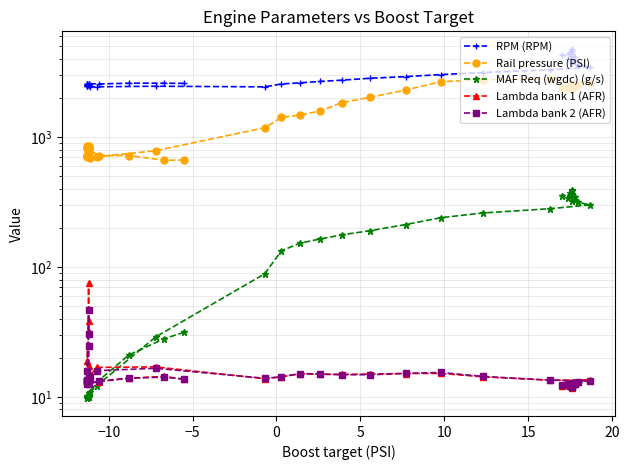

What is the spread (max minus min) of values at 0?

2559.9